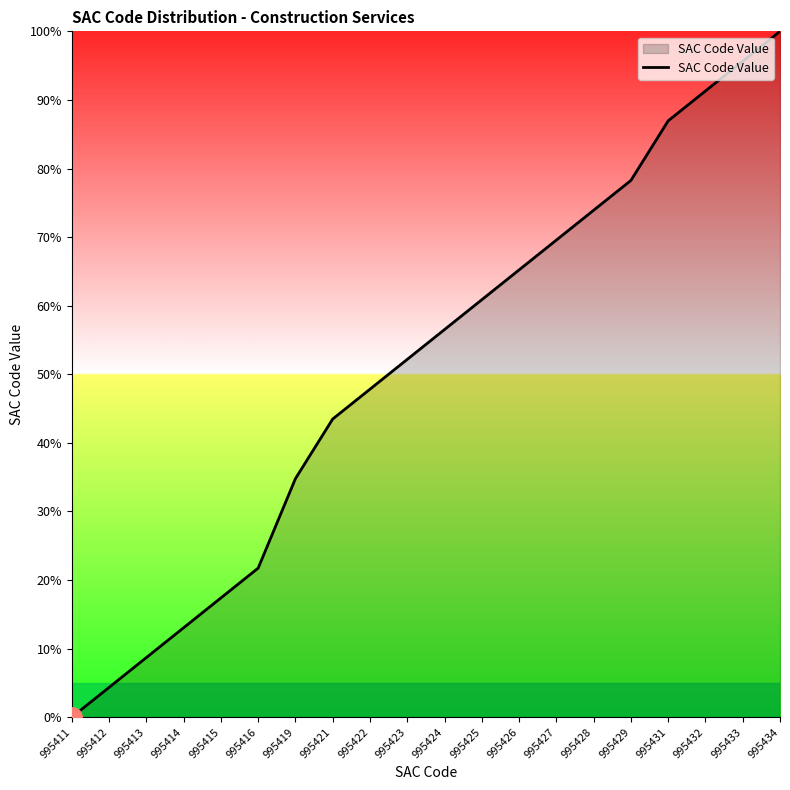

The chart shows a value of 95.7 at 995433. True or false?

True